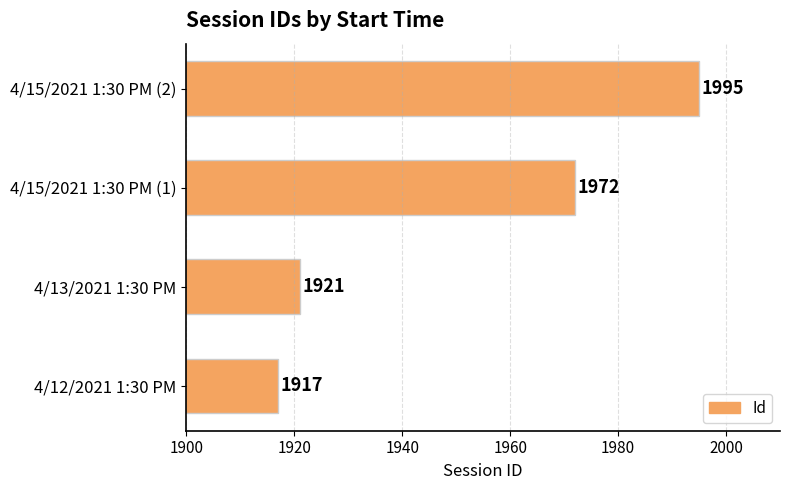

What is the difference between the maximum and minimum values?

78